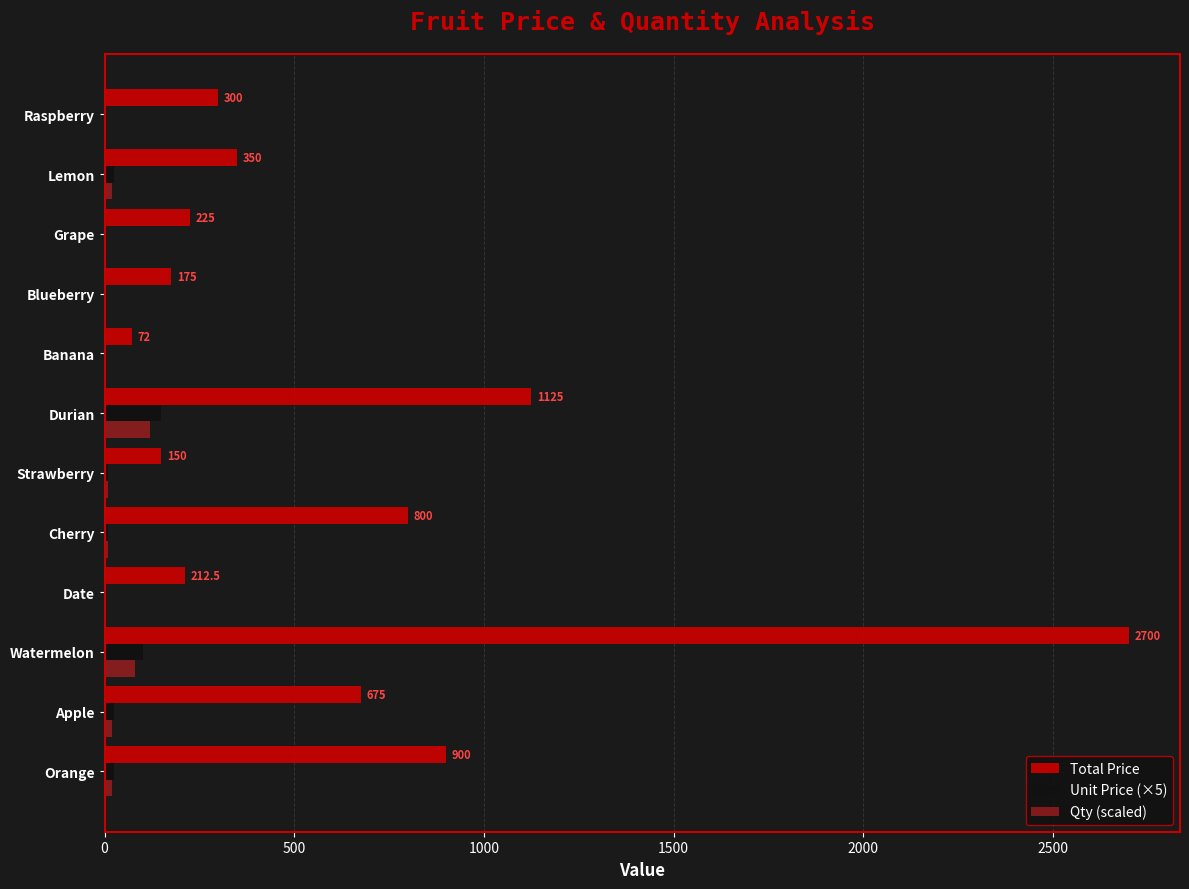

What is the maximum value for Qty (scaled)?

120.0